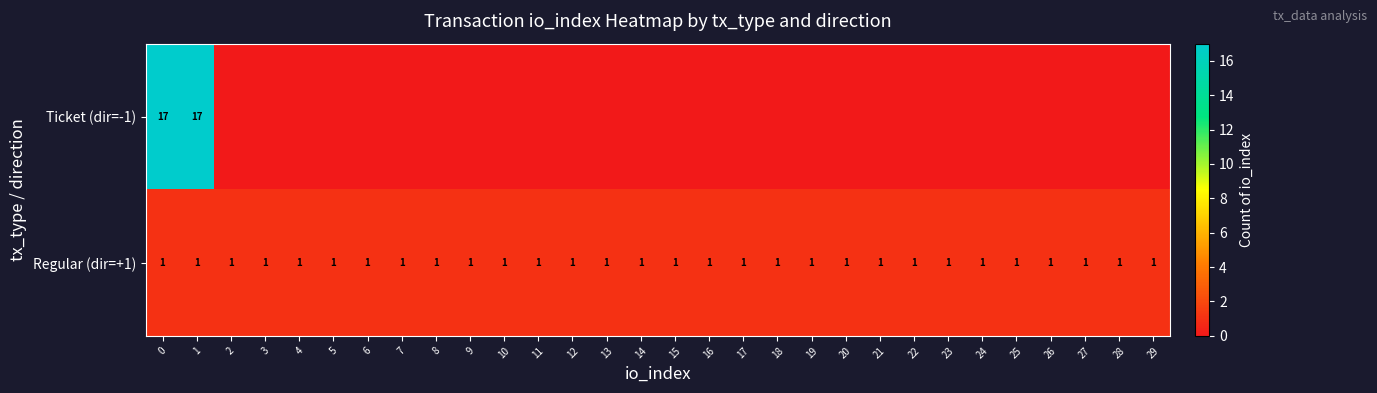

True or false: Regular (dir=+1) has a value of 0 at 17.

False